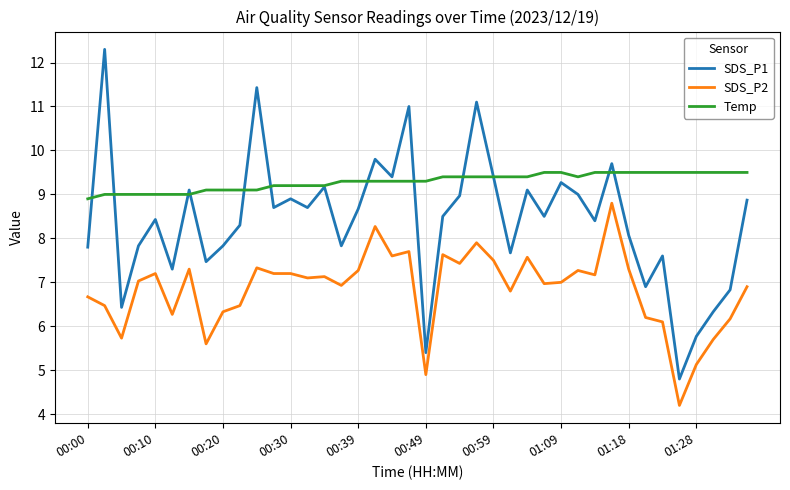

Which series has the widest spread of values?

SDS_P1